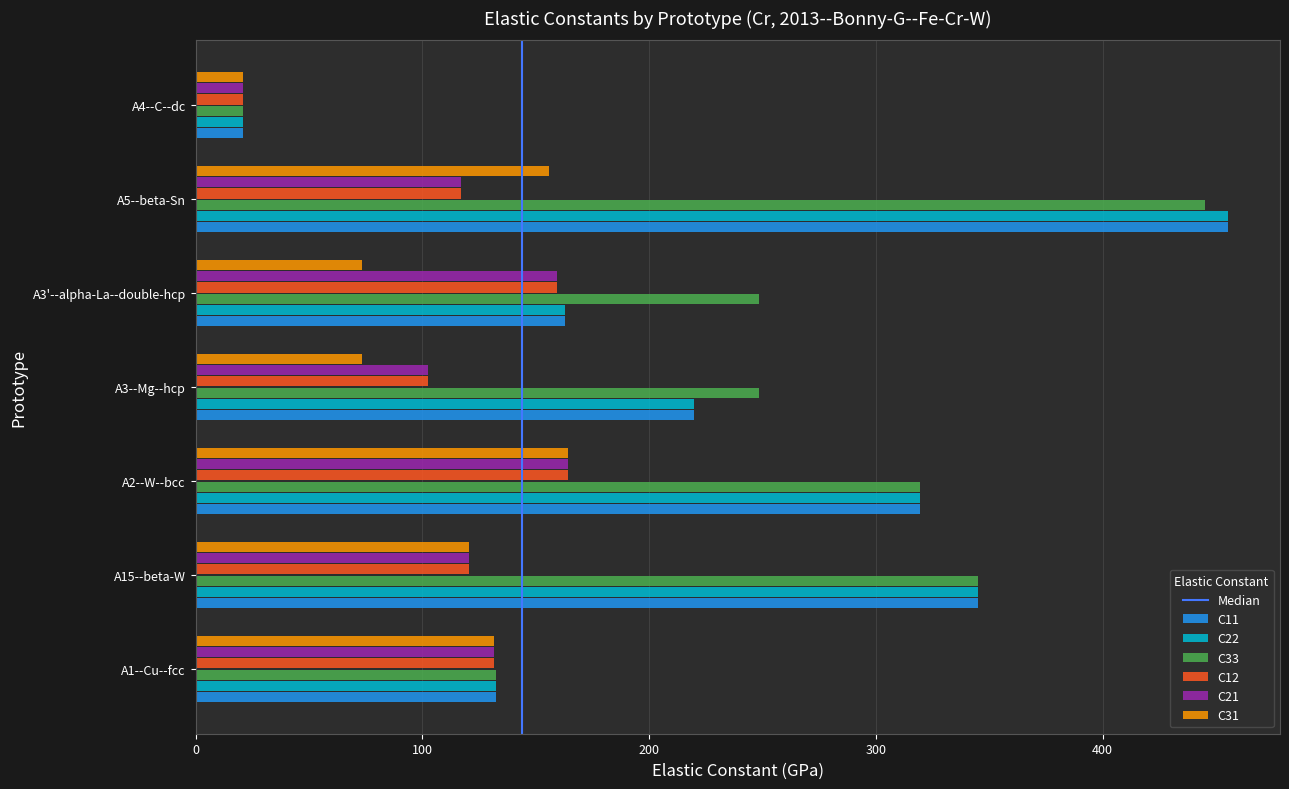

The value of C21 at A5--beta-Sn is 117.2. True or false?

True